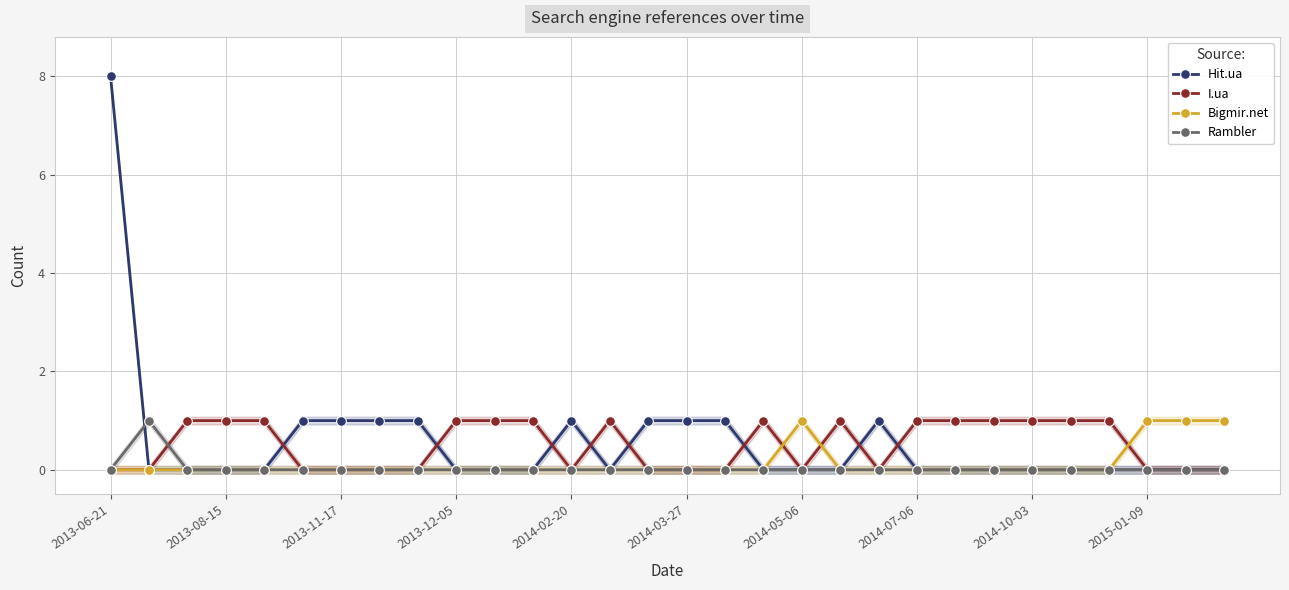

True or false: Hit.ua has more than 0 points higher than both neighbors.

True